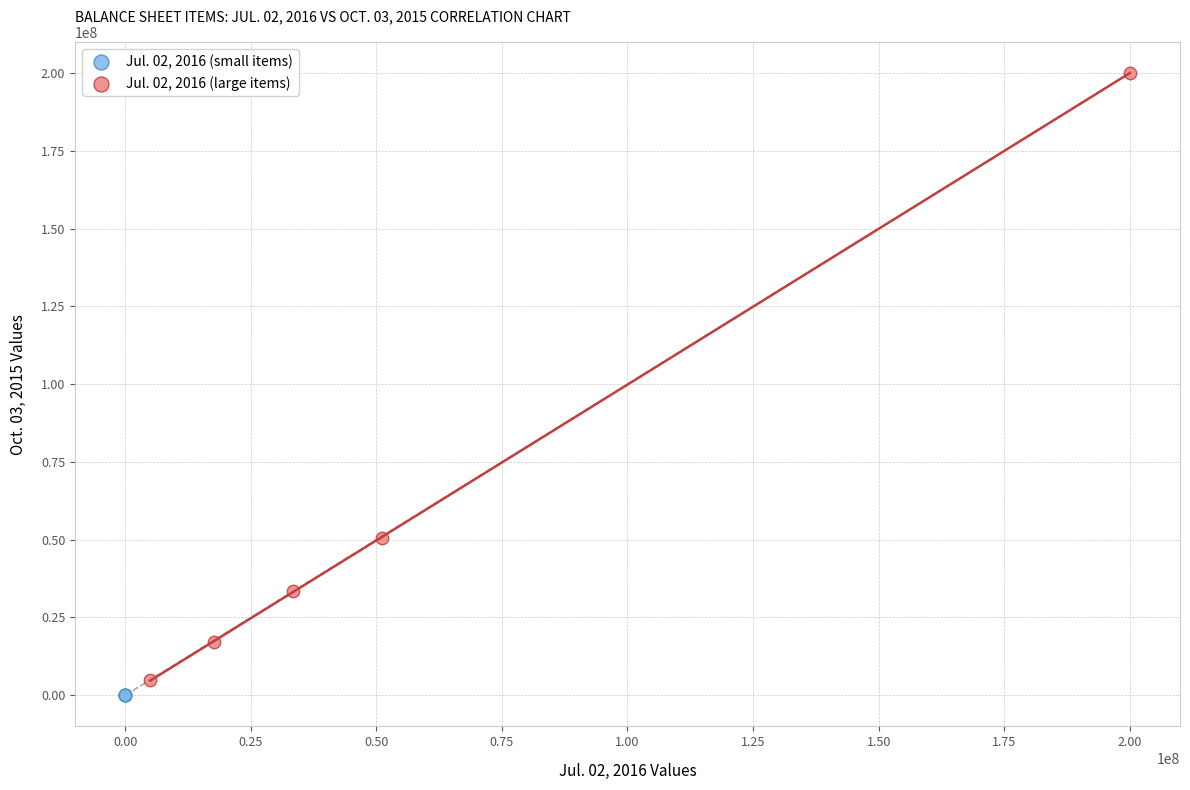

Which series has the widest spread of Y values?

Jul. 02, 2016 (large items)